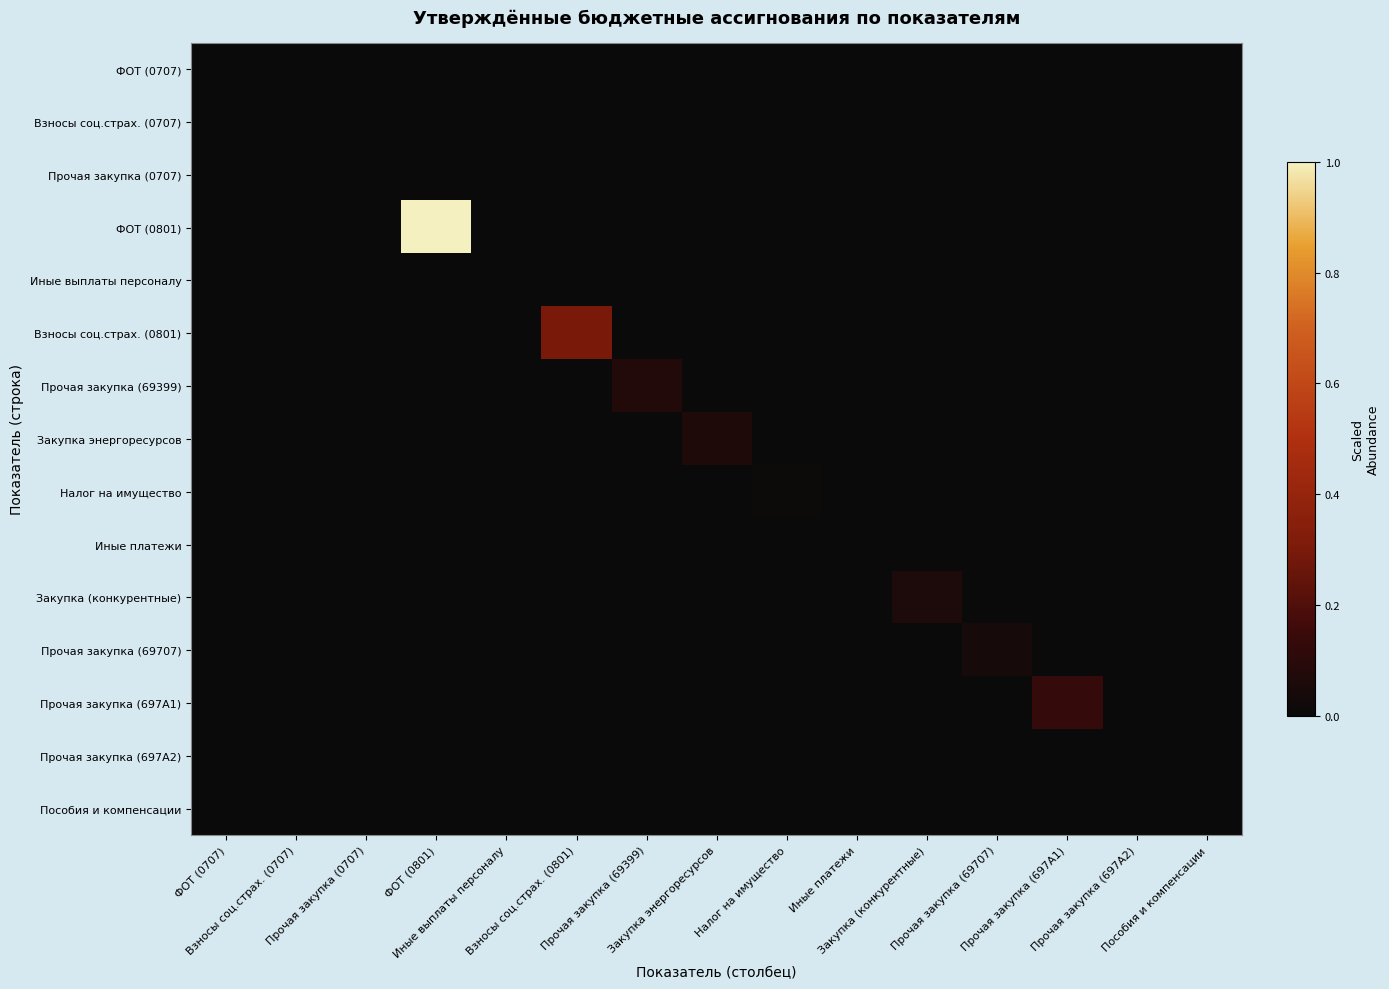

Between ФОТ (0801) and Закупка энергоресурсов, which series saw the biggest shift?

ФОТ (0801)